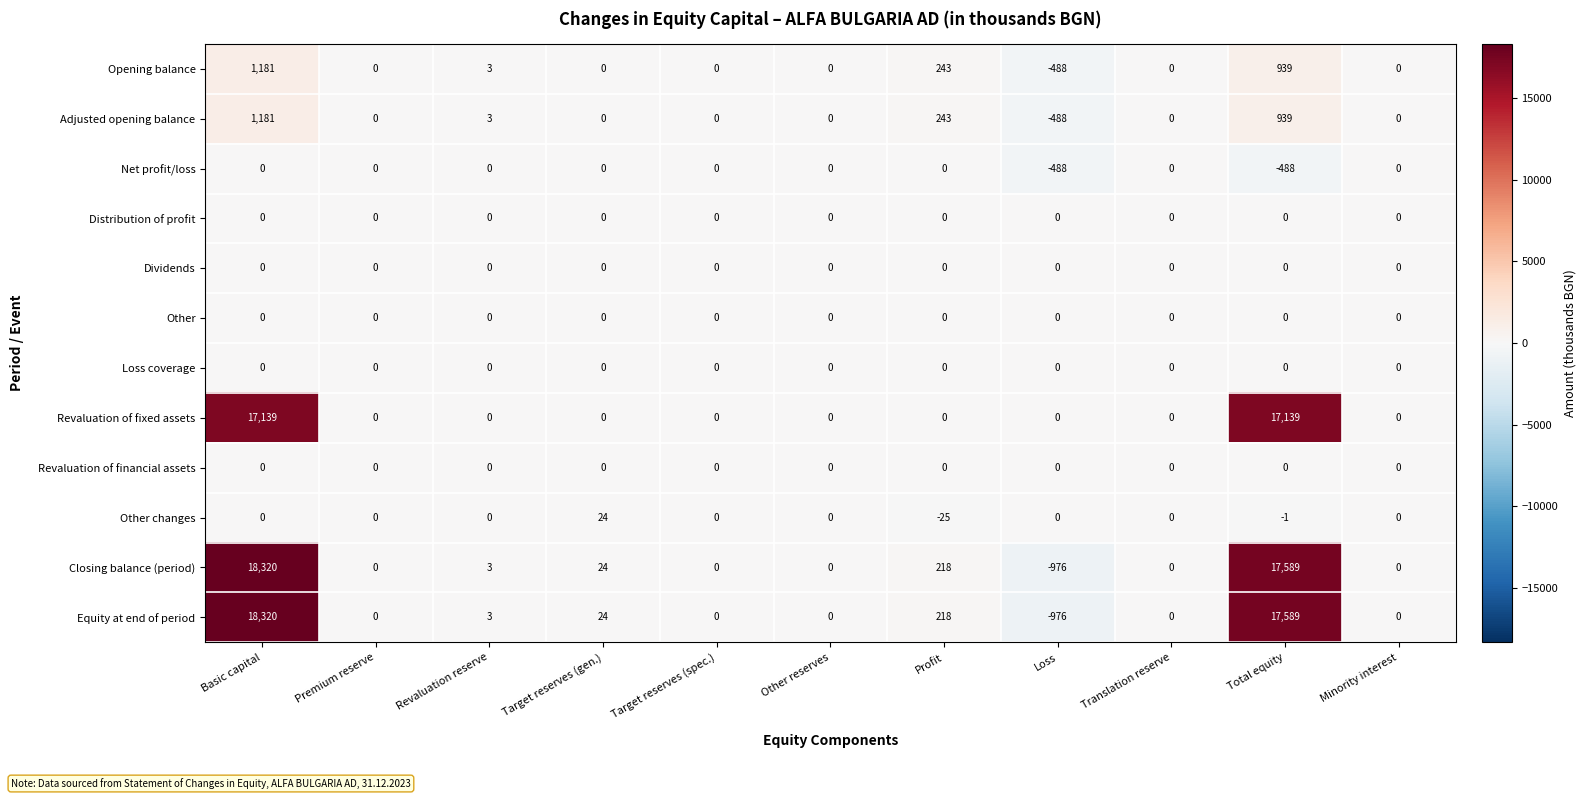

What is the difference between the maximum and minimum values in the Equity at end of period series?

19296